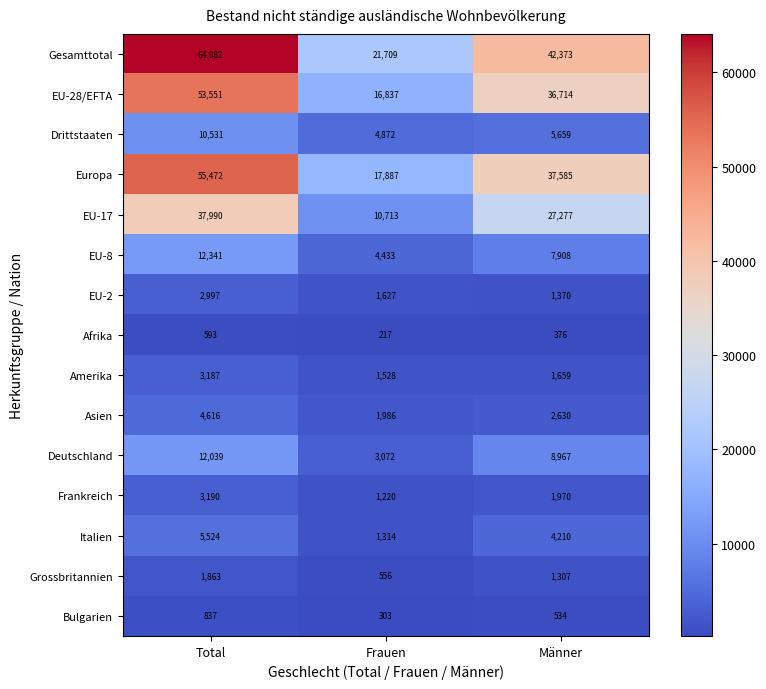

True or false: Italien has a value of 5524 at Total.

True